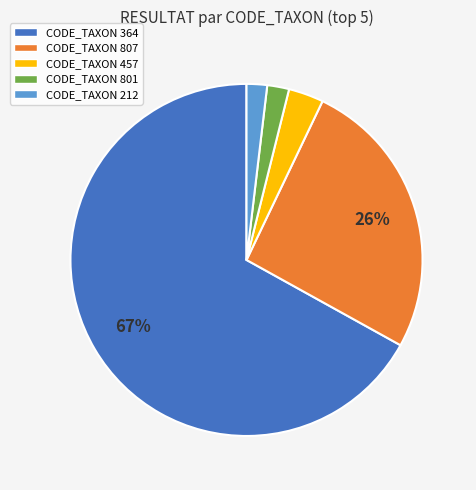

To the nearest percent, what is the difference between the largest and smallest slice percentages?

65%